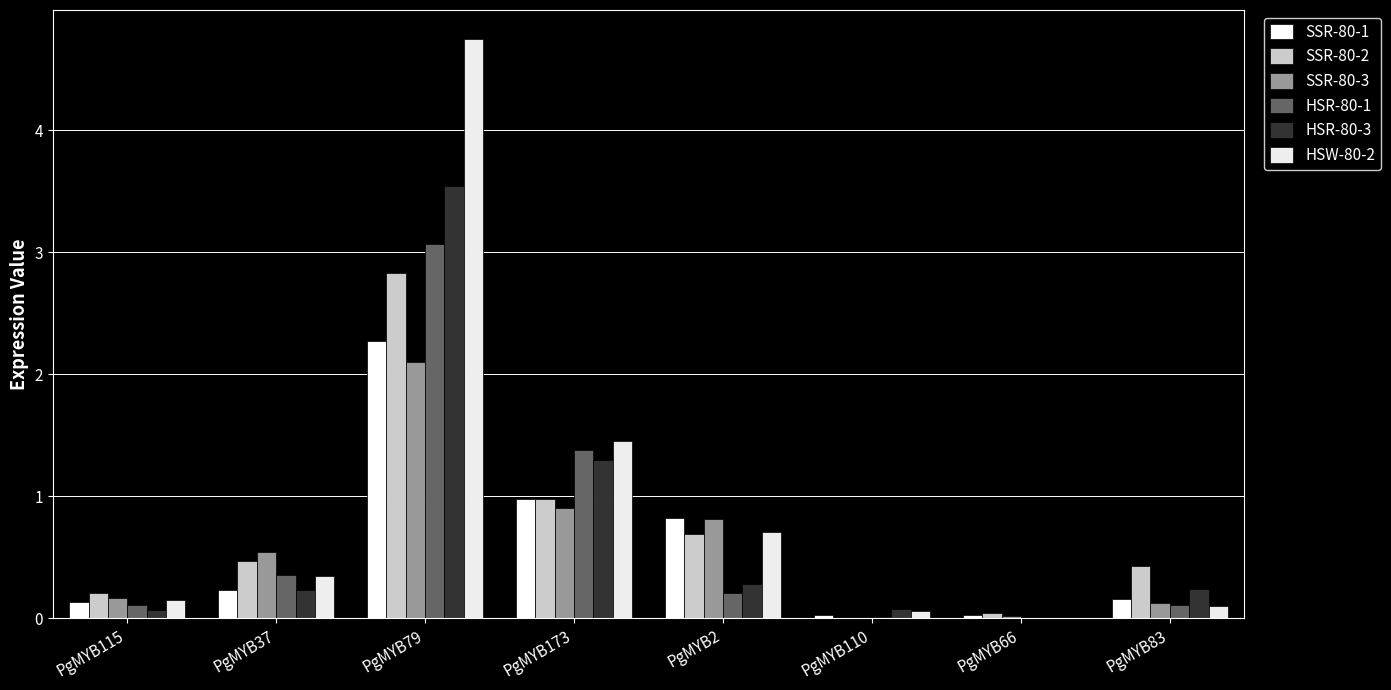

What is the maximum value for HSR-80-1?

3.1